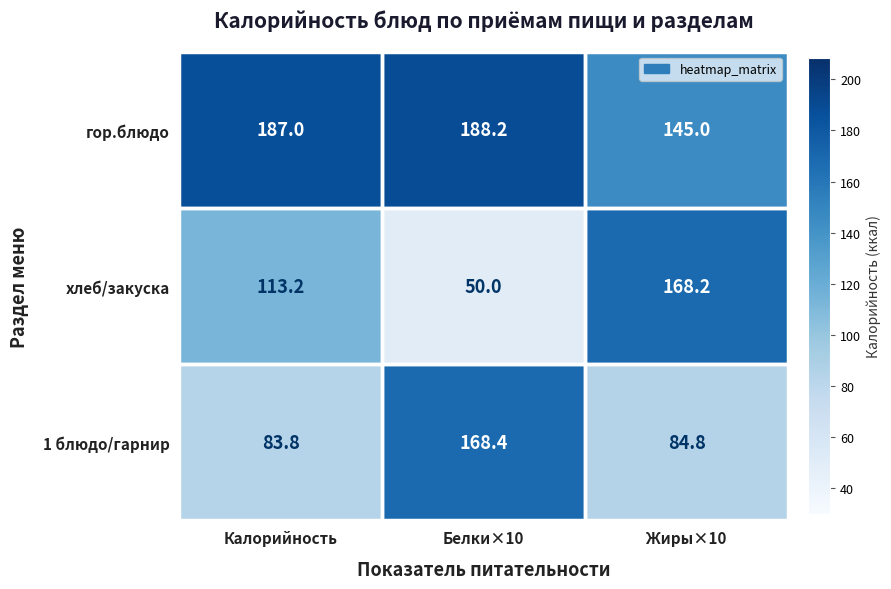

What is the difference between the highest and lowest values at Жиры×10?

83.4